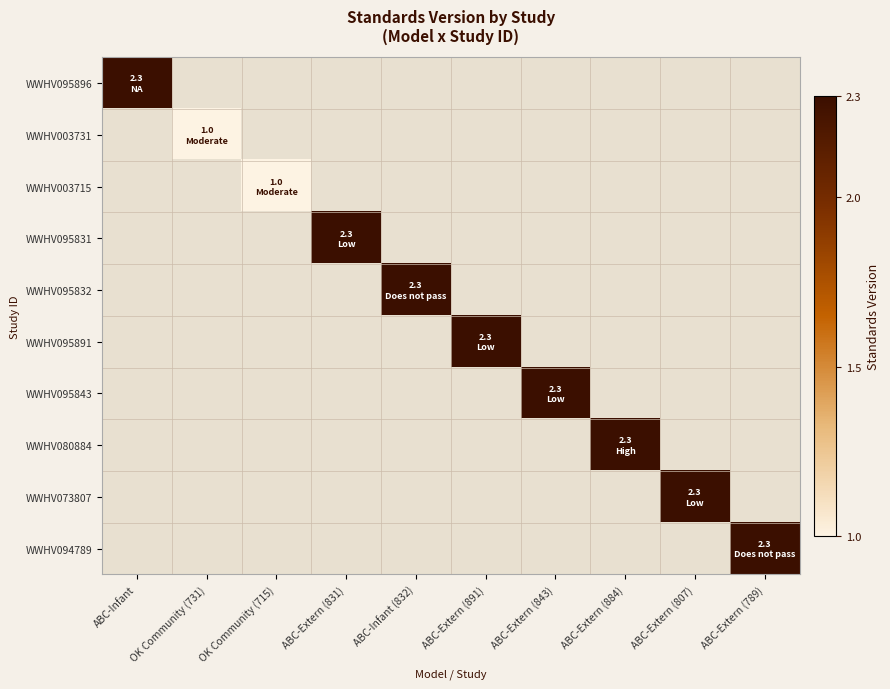

How many distinct data groups are displayed?

10